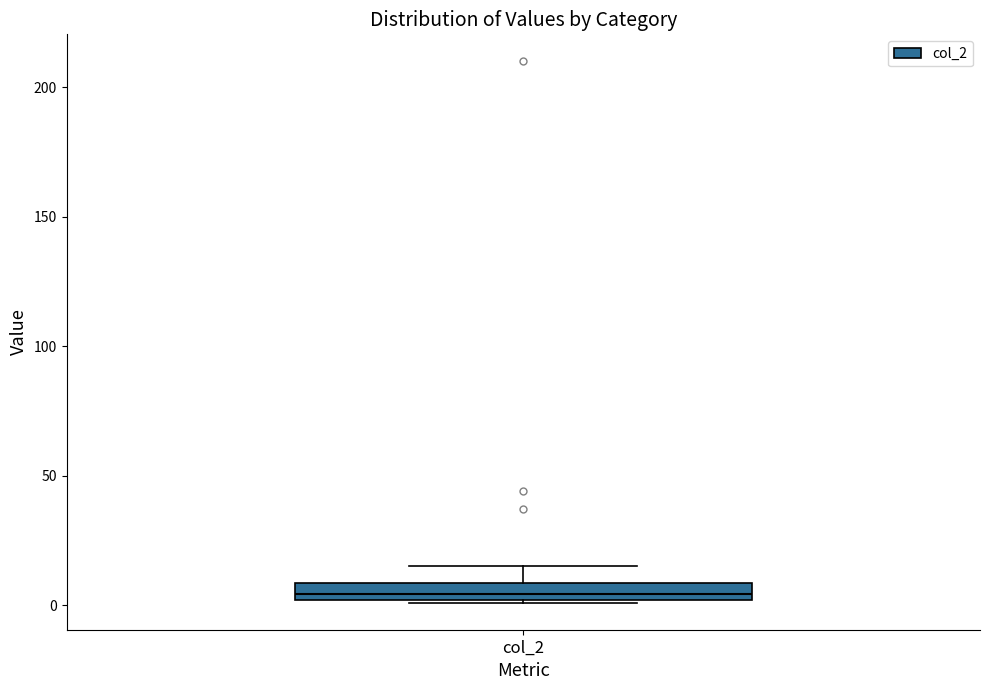

Where is the lower edge of the box for col_2 on the y-axis? The values are not printed on the chart, so give them approximately, as read against the axis.

0